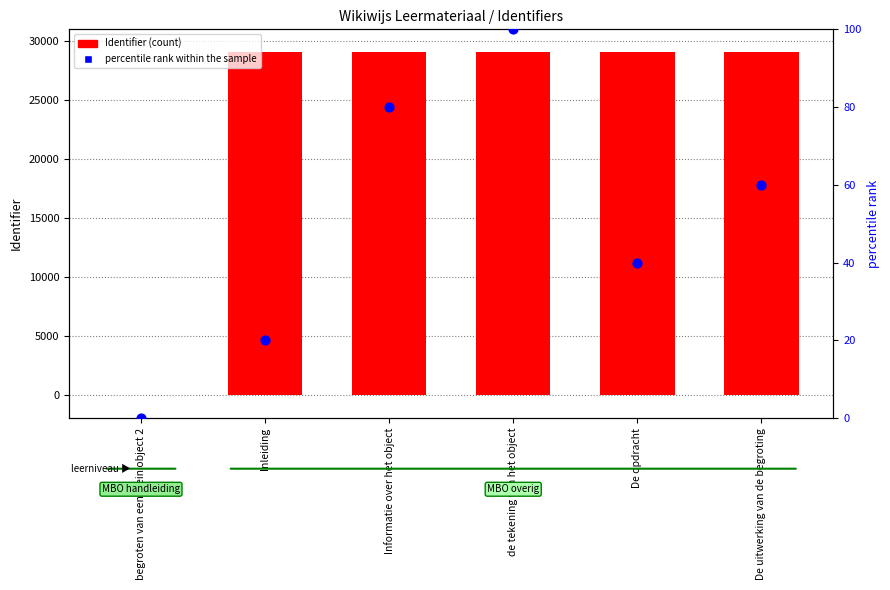

At how many categories does at least one series exceed 12518?

5